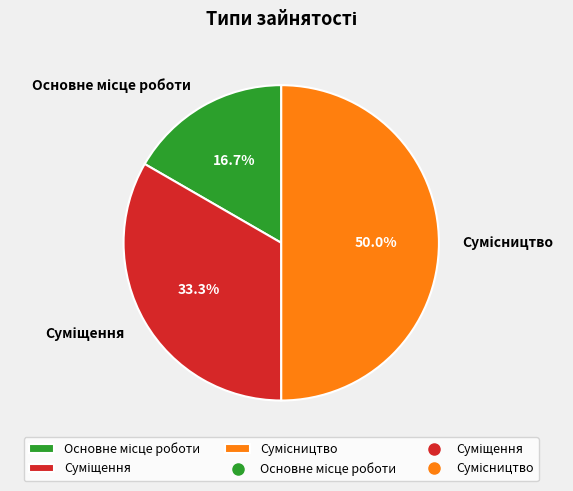

What percentage do Основне місце роботи and Суміщення together represent?

50.0%